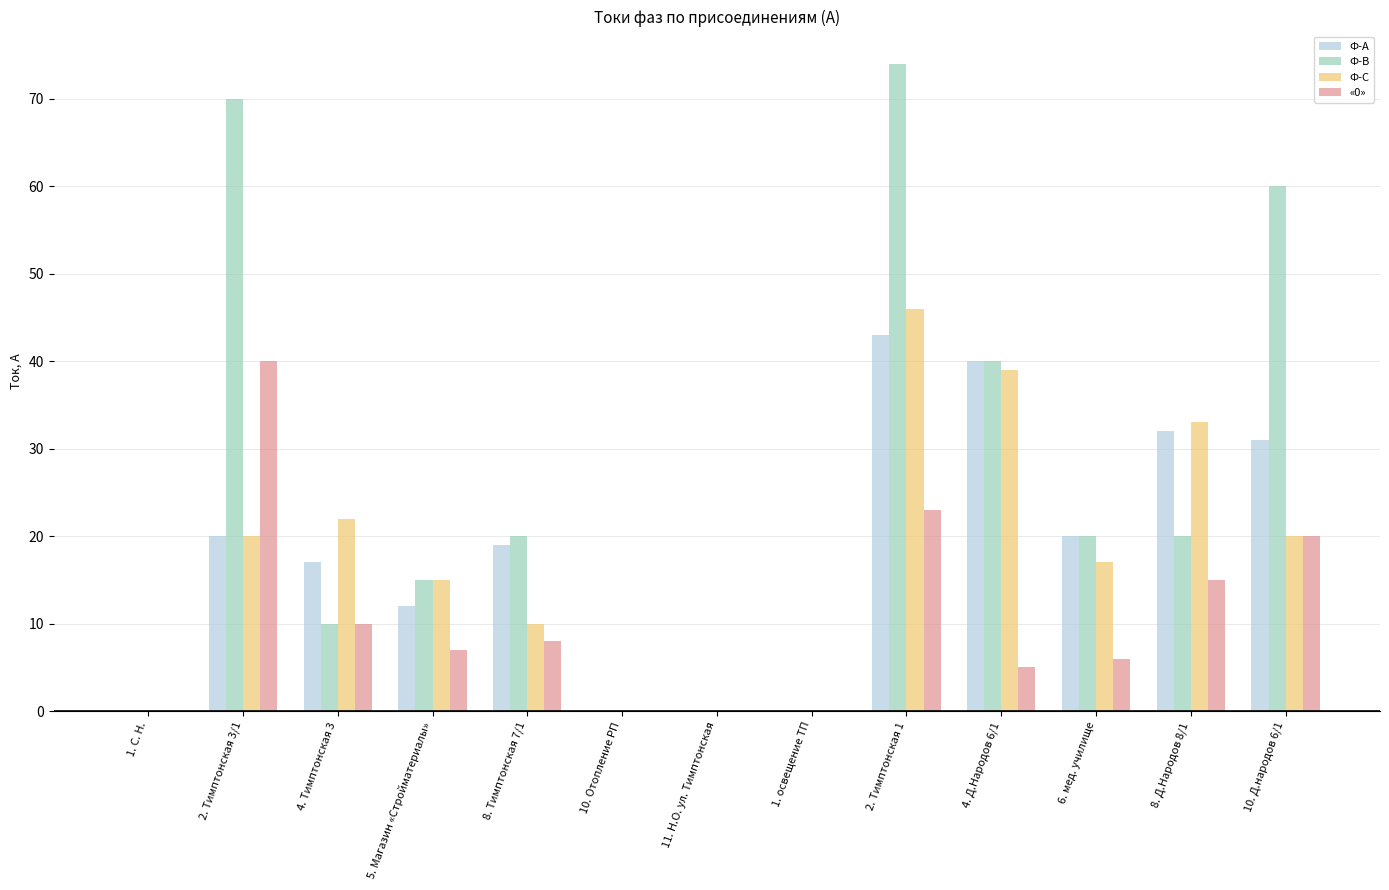

Which series has the largest total across all categories?

Ф-В